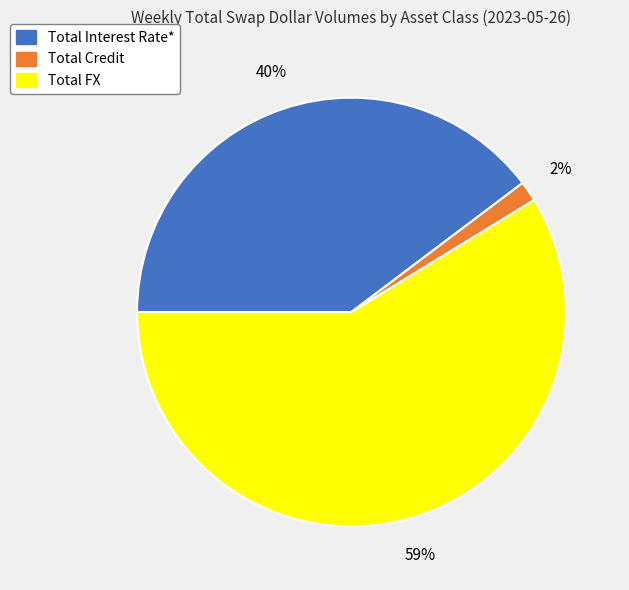

To the nearest percent, what portion does Total Interest Rate* represent?

40%